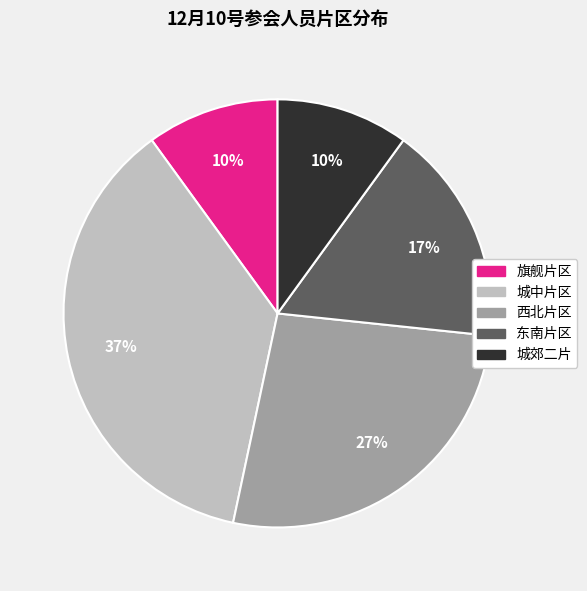

What is the largest slice in the pie chart?

城中片区